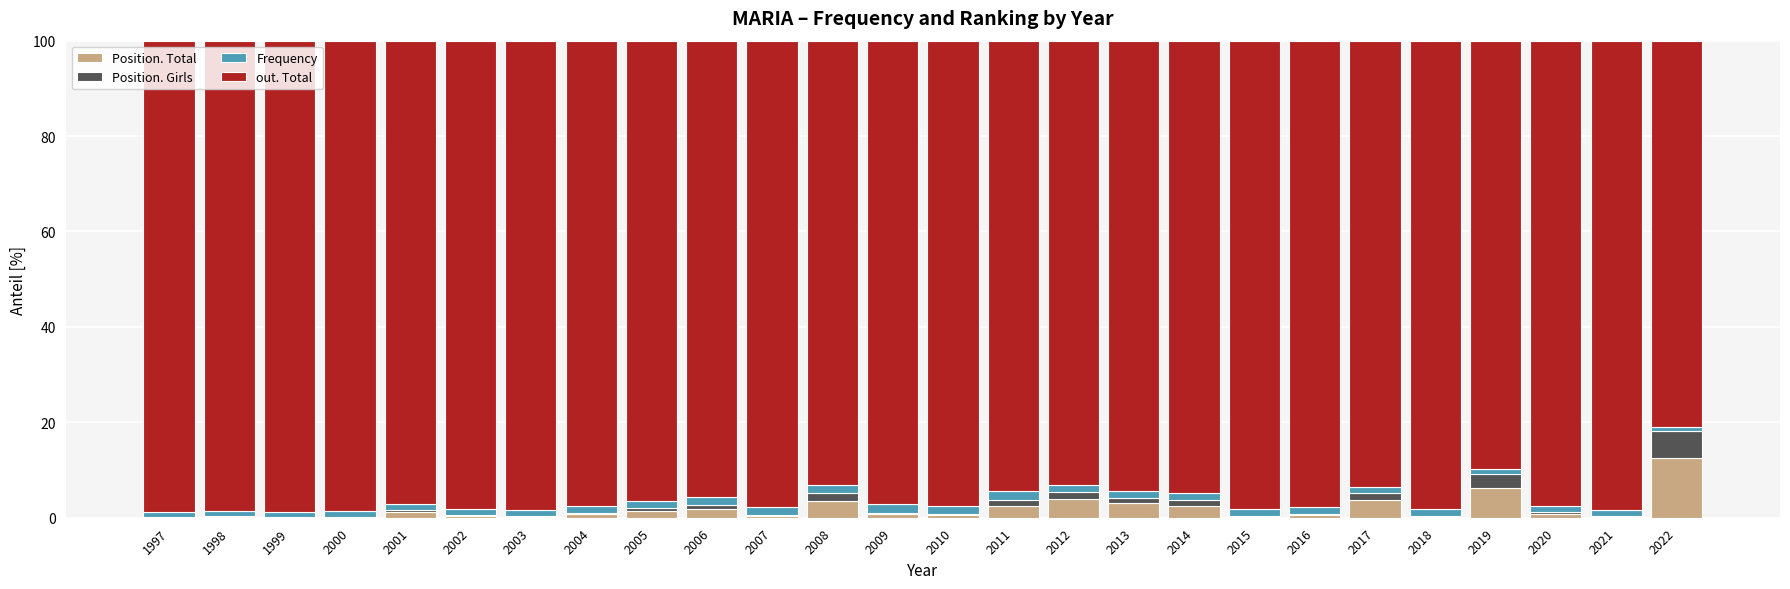

What is the maximum value for Position. Total?

12.6